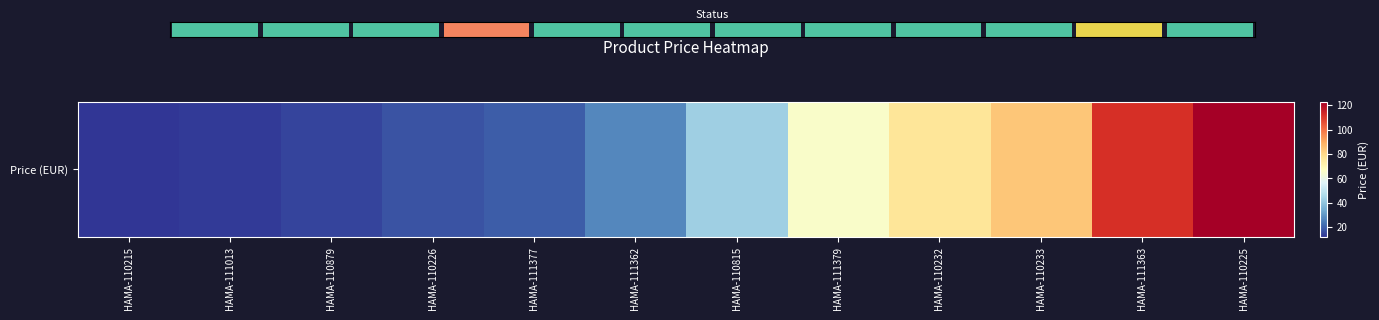

Rank the categories by value from highest to lowest.

HAMA-110225, HAMA-111363, HAMA-110233, HAMA-110232, HAMA-111379, HAMA-110815, HAMA-111362, HAMA-111377, HAMA-110226, HAMA-110879, HAMA-111013, HAMA-110215